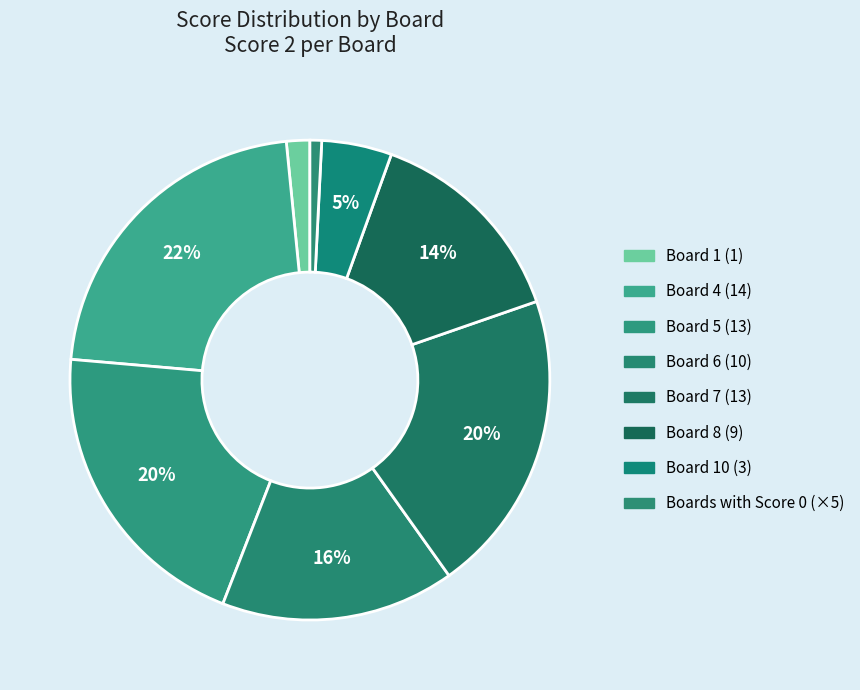

How many slices are in this pie chart?

8